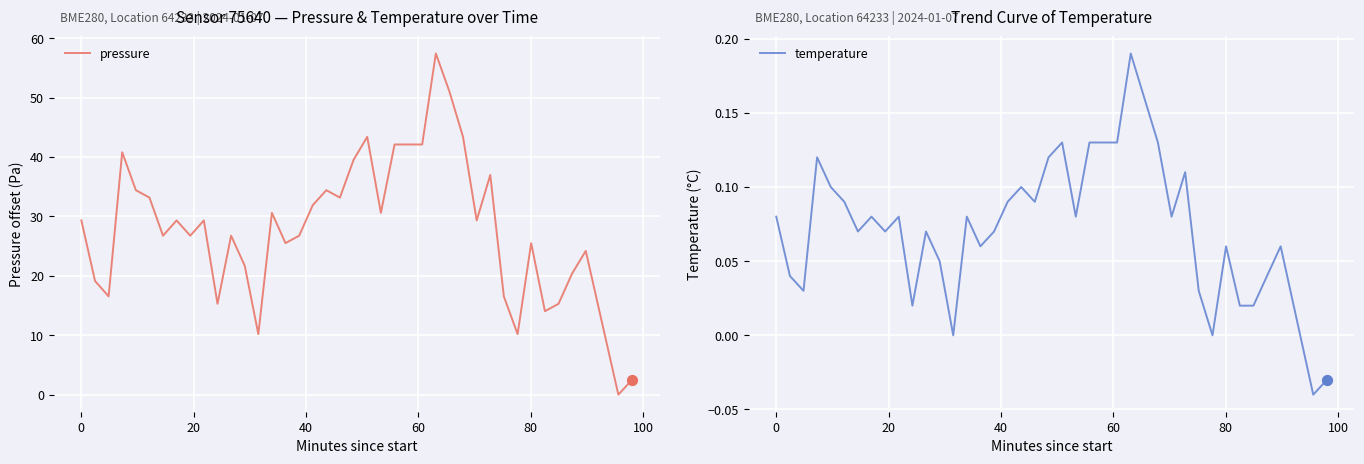

Which series contains the lowest Y value?

temperature